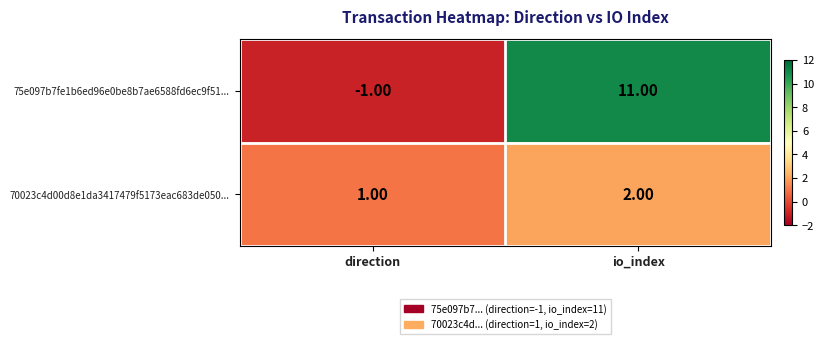

Which series changed the most between direction and io_index?

75e097b7fe1b6ed96e0be8b7ae6588fd6ec9f51...